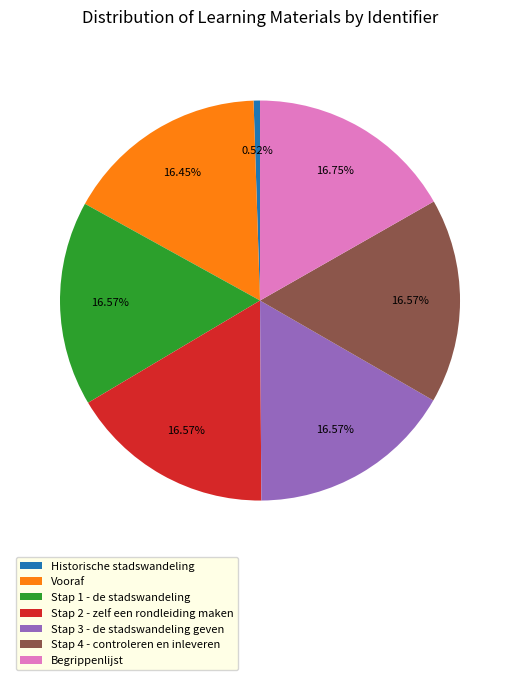

Is Begrippenlijst the majority of the pie?

No